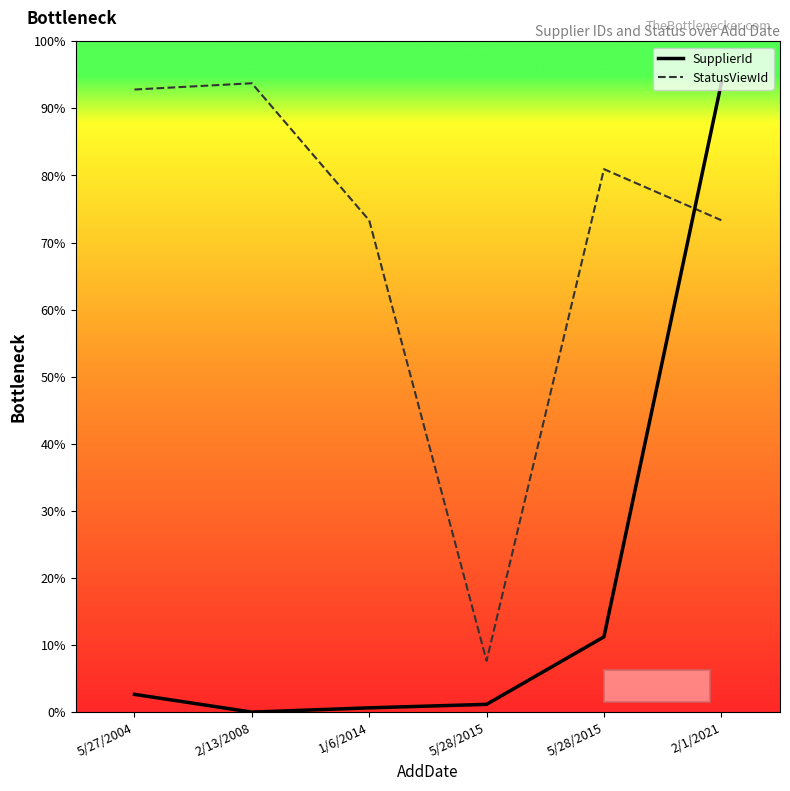

Reading left to right, transcribe all the data shown in this chart.

SupplierId: 5/27/2004=846.9	2/13/2008=0.0	1/6/2014=203.6	5/28/2015=370.2	5/28/2015=3590.1	2/1/2021=30000.0
StatusViewId: 5/27/2004=29700.0	2/13/2008=30000.0	1/6/2014=23457.6	5/28/2015=2445.5	5/28/2015=25902.1	2/1/2021=23465.6